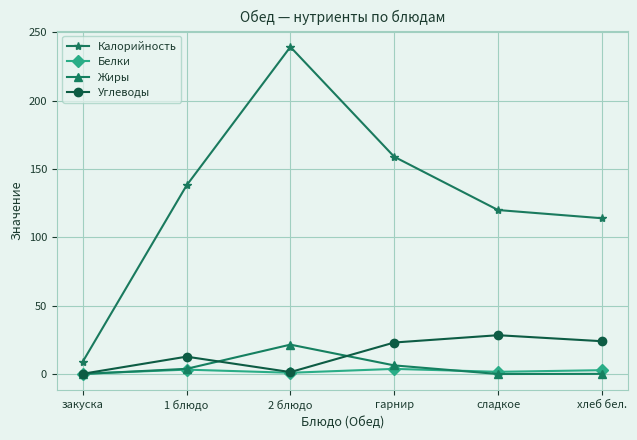

What is the label of the 6th point from the left?

хлеб бел.